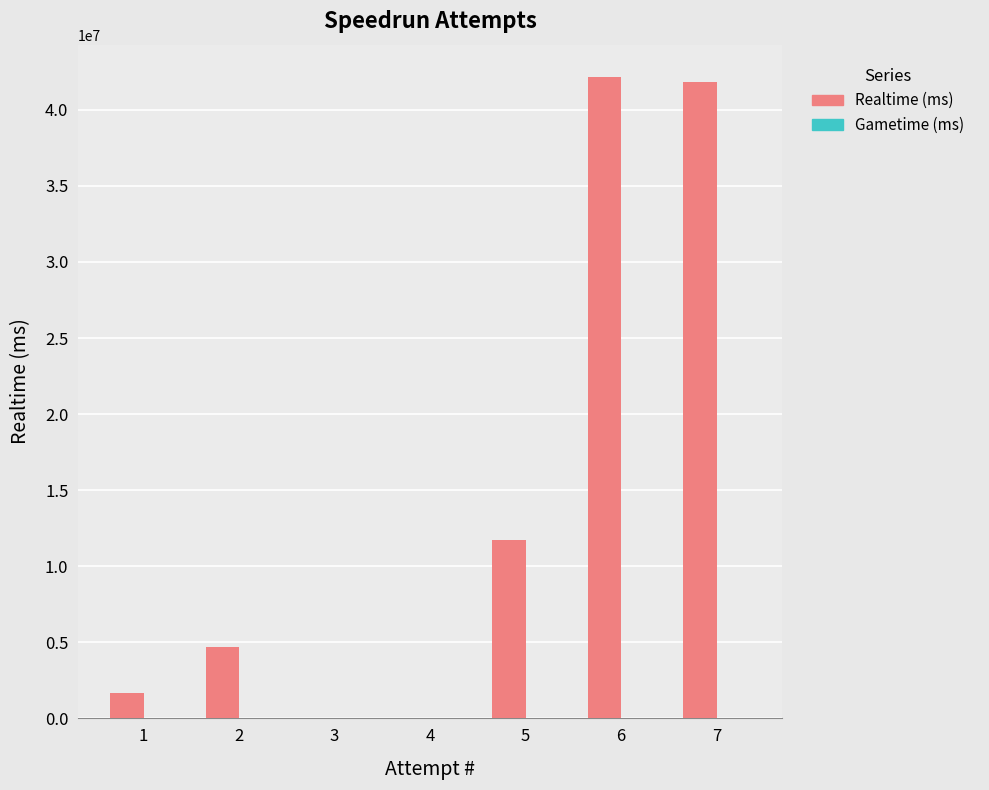

What is the maximum value shown in the chart?

42174250